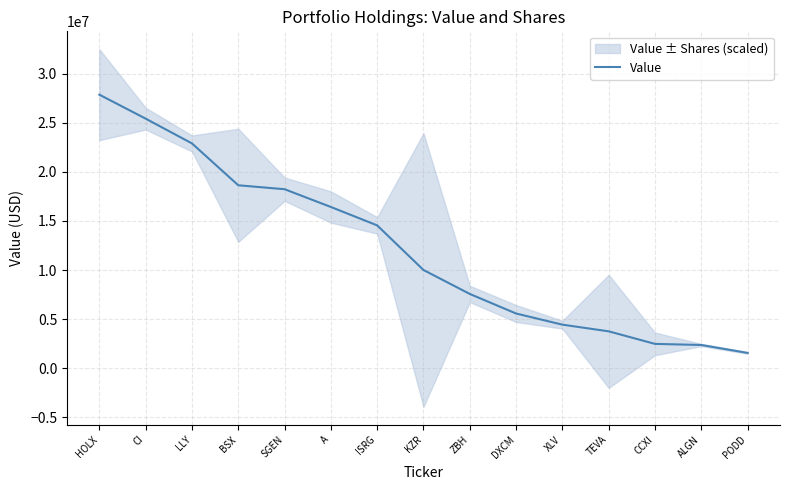

What is the value of the 6th point from the left?

16424000